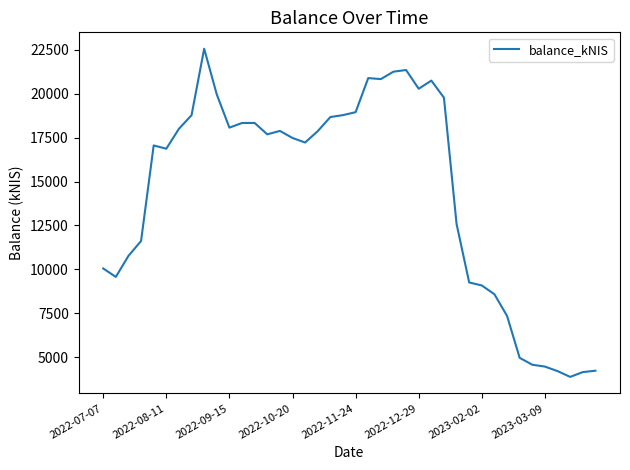

What is the minimum value shown in the chart?

3888.5